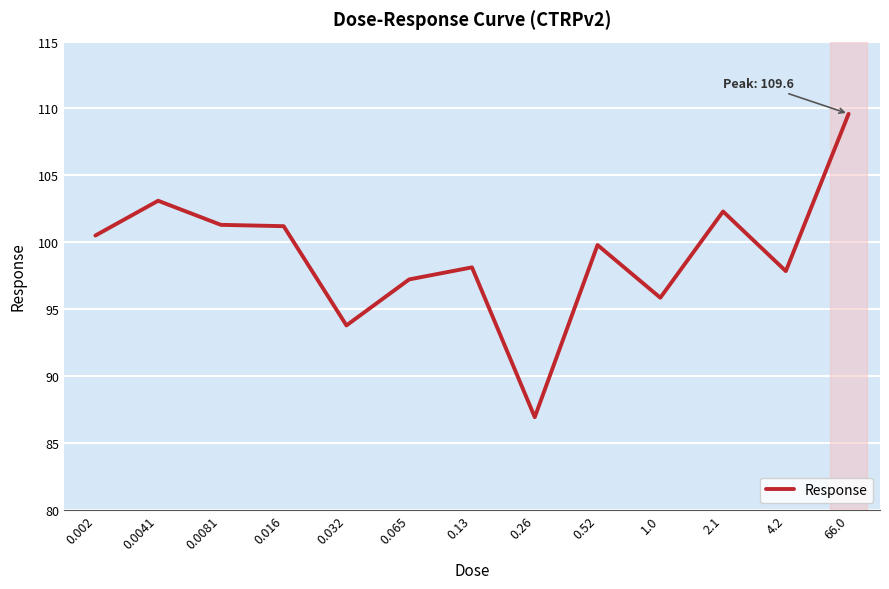

Read the value at 0.002.

100.5